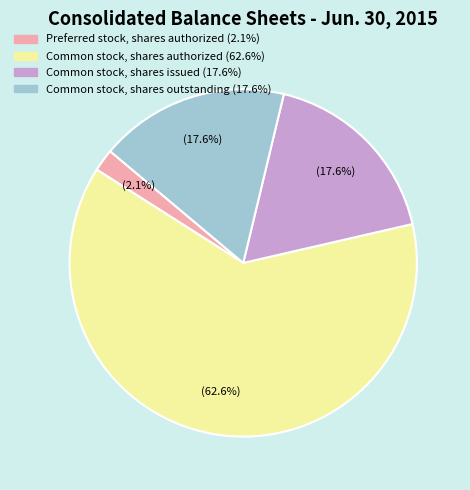

Is there any slice that represents more than half of the pie?

Yes